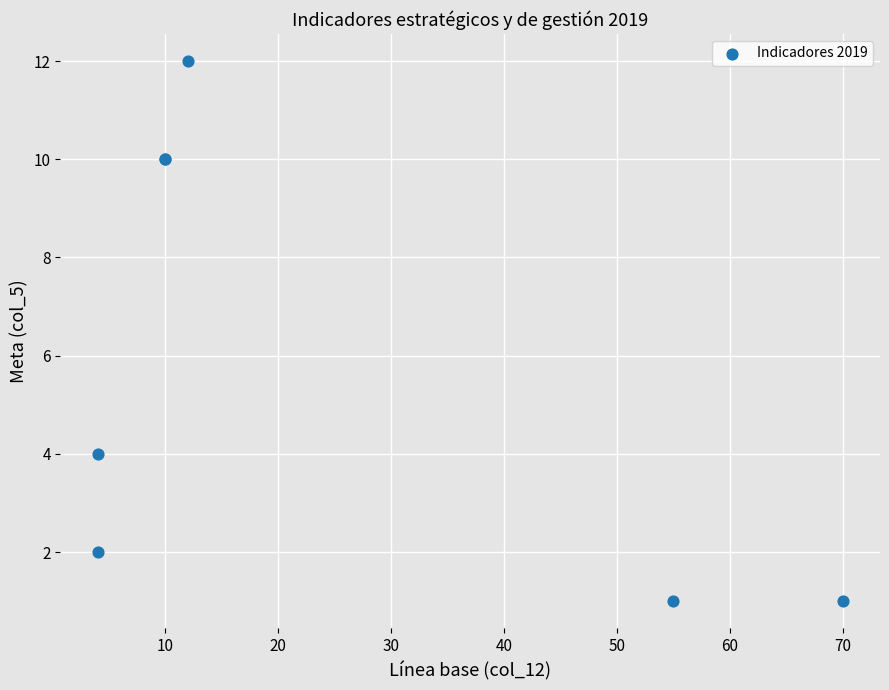

What Y value in the scatter plot is closest to 6?

4